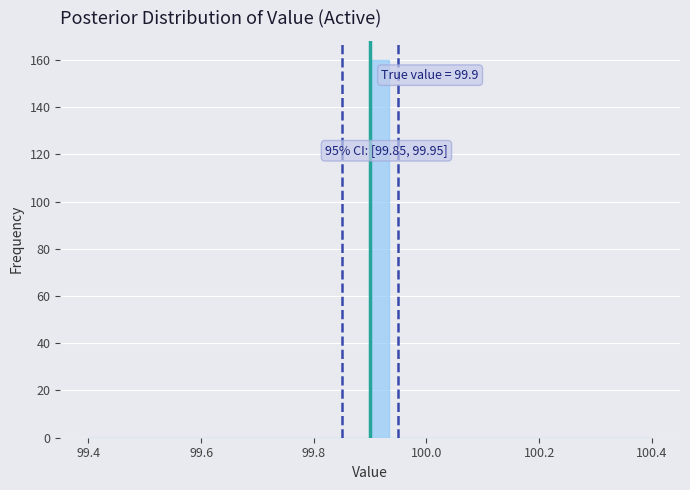

Around what value on the x-axis is the tallest bar? Give the approximate position of its centre, as read against the axis.

99.92